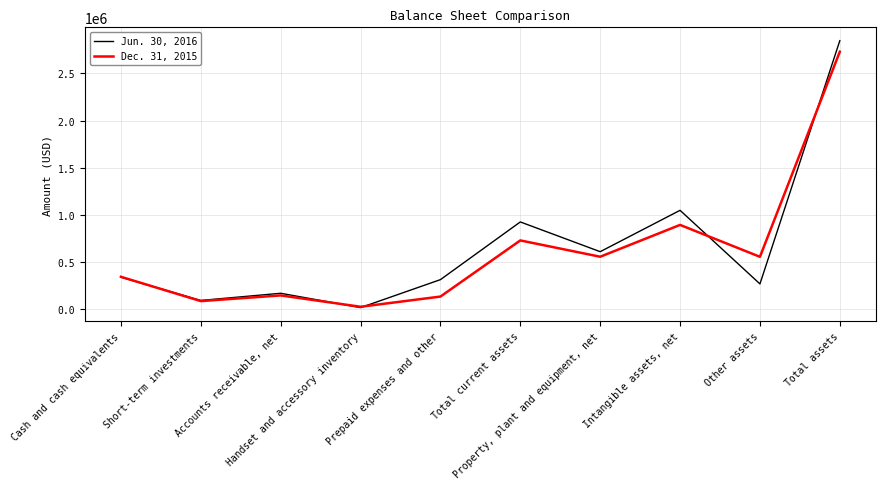

Which series has the widest spread of values?

Jun. 30, 2016